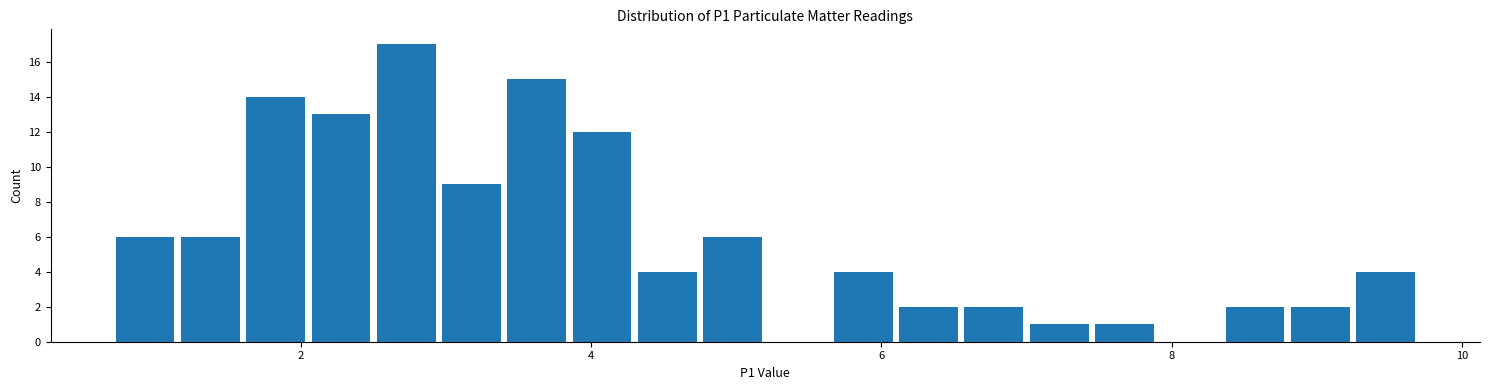

Read against the x-axis, roughly where is the centre of the tallest bar?

2.8